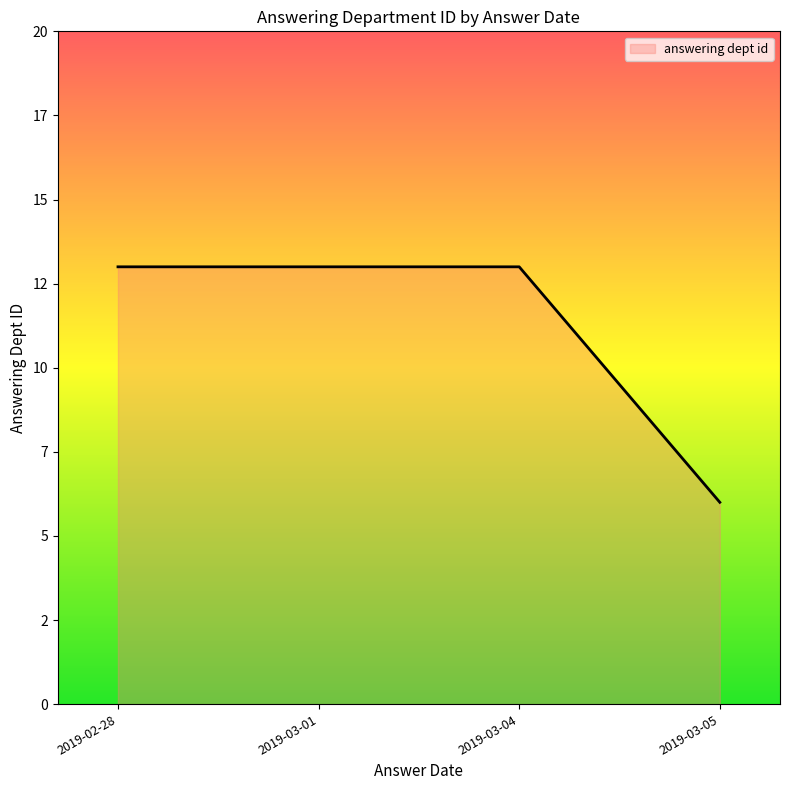

Is this an area chart (filled region under the line)?

Yes